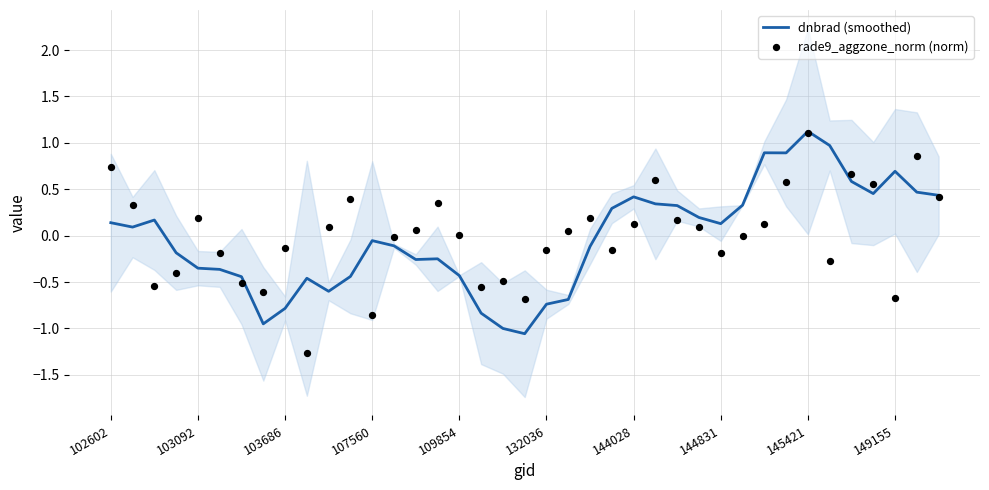

True or false: dnbrad (smoothed) has a value of -0.4 at 109854.

True